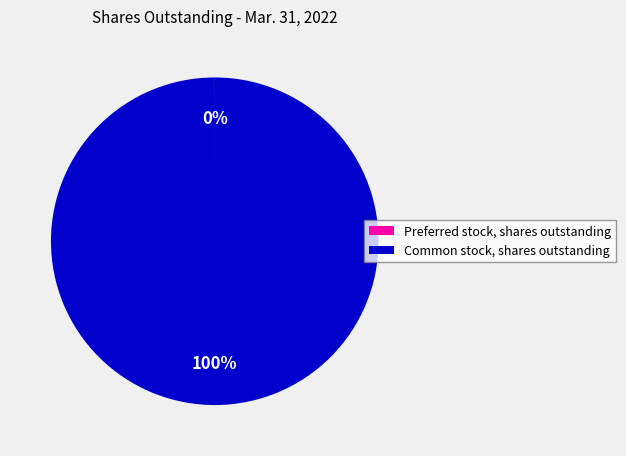

To the nearest percent, what is the difference between the largest and smallest slice percentages?

100%